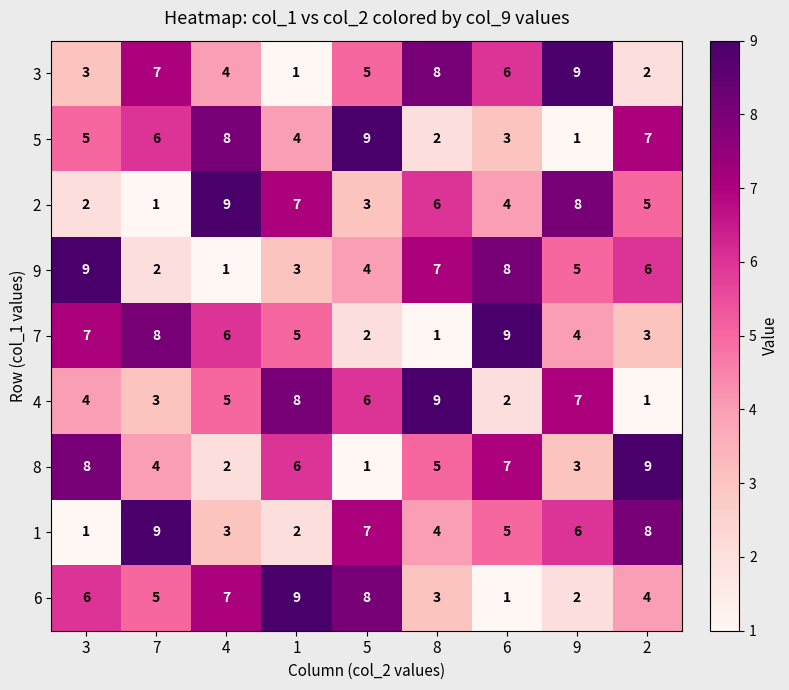

How many series are shown in this chart?

9